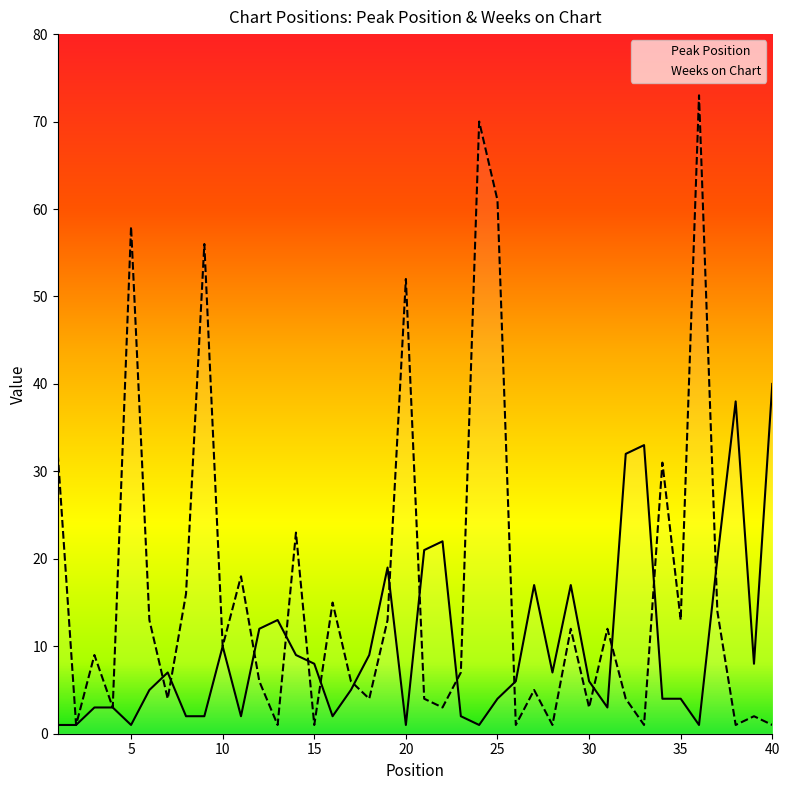

Which series changed the most between 6 and 39?

Weeks on Chart